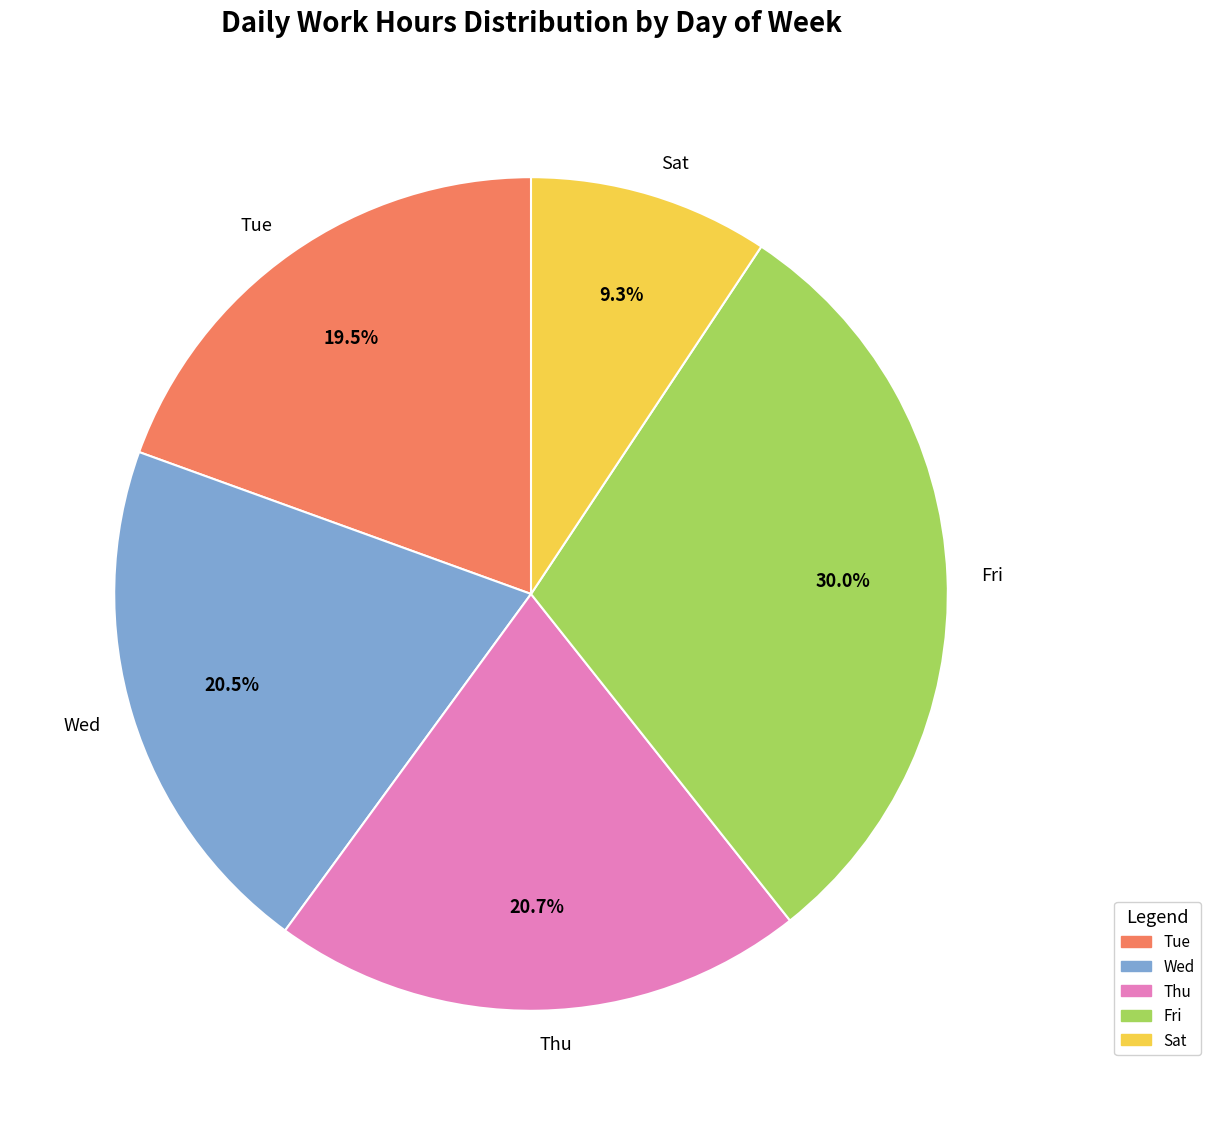

Which slice is the largest?

Fri